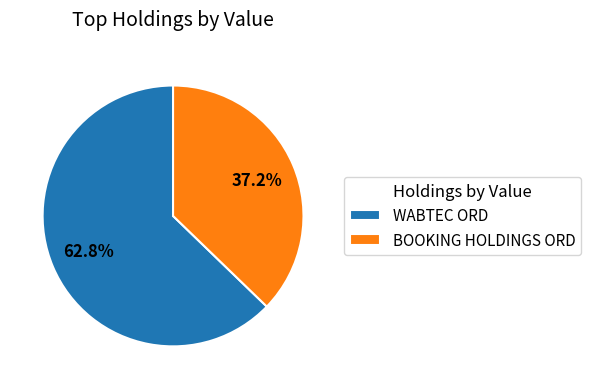

Is the sum of WABTEC ORD and BOOKING HOLDINGS ORD greater than half?

Yes